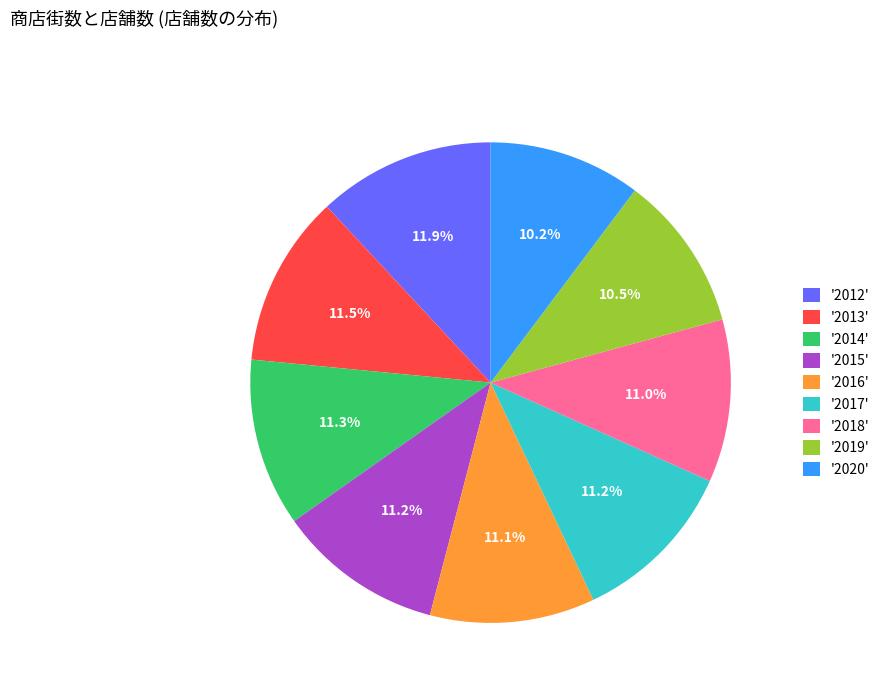

Combined, do '2012' and '2019' account for over 50%?

No